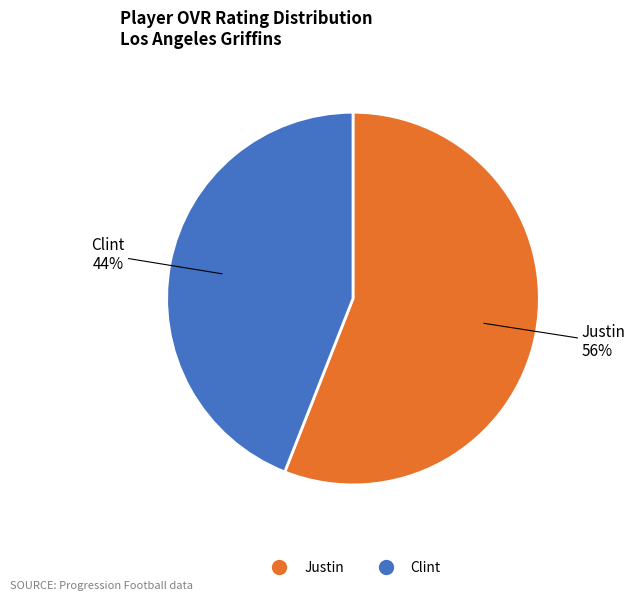

How many segments does this pie chart have?

2